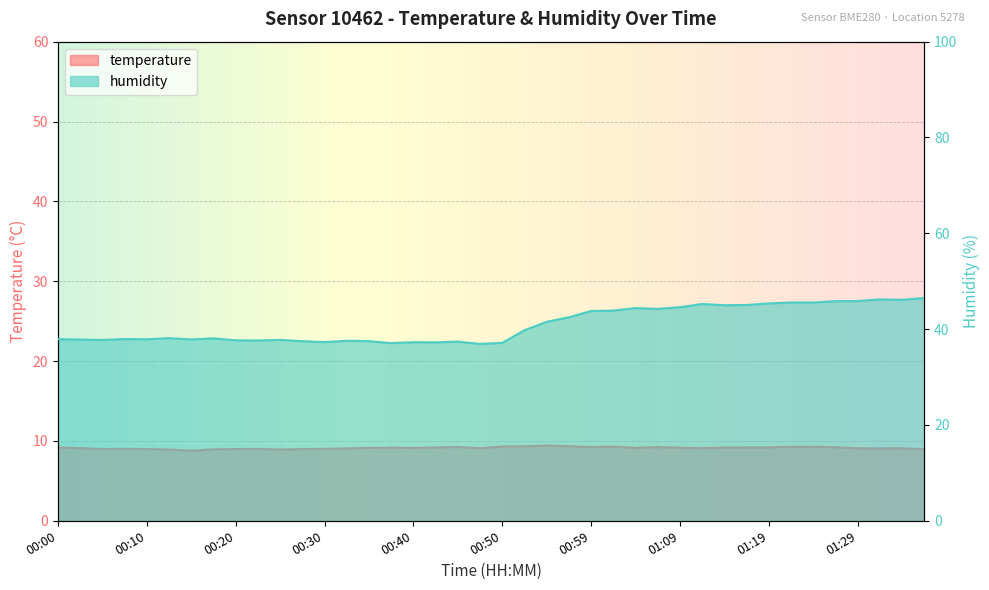

Which series changed the most between 00:15 and 00:57?

humidity